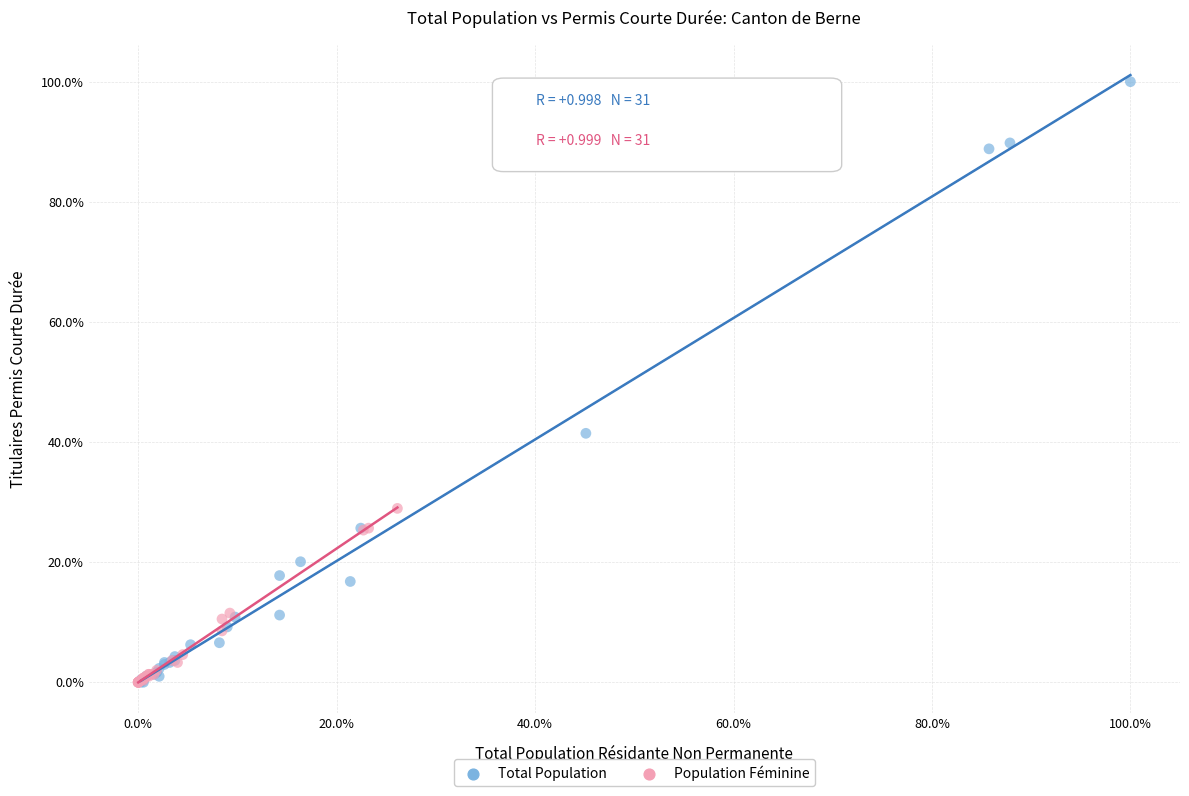

Which series reaches the maximum Y coordinate?

Total Population